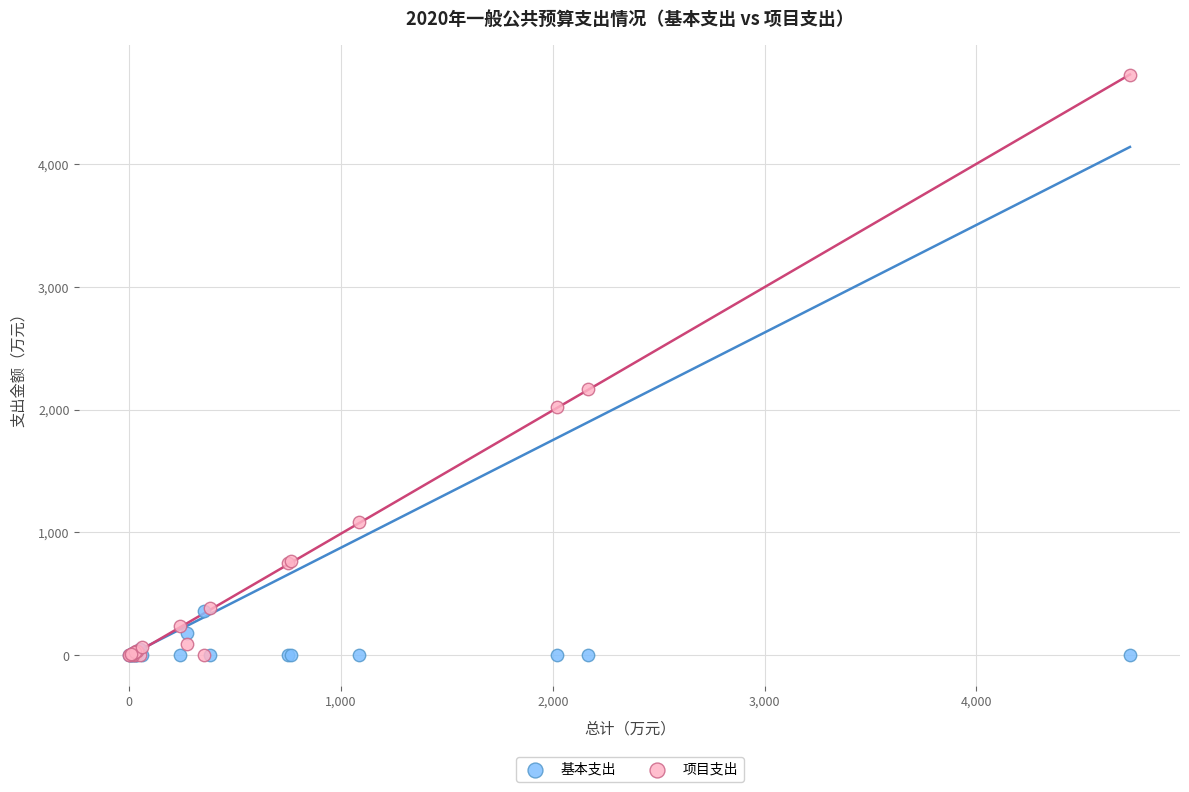

In the 项目支出 series, what Y value is closest to 2362?

2166.6